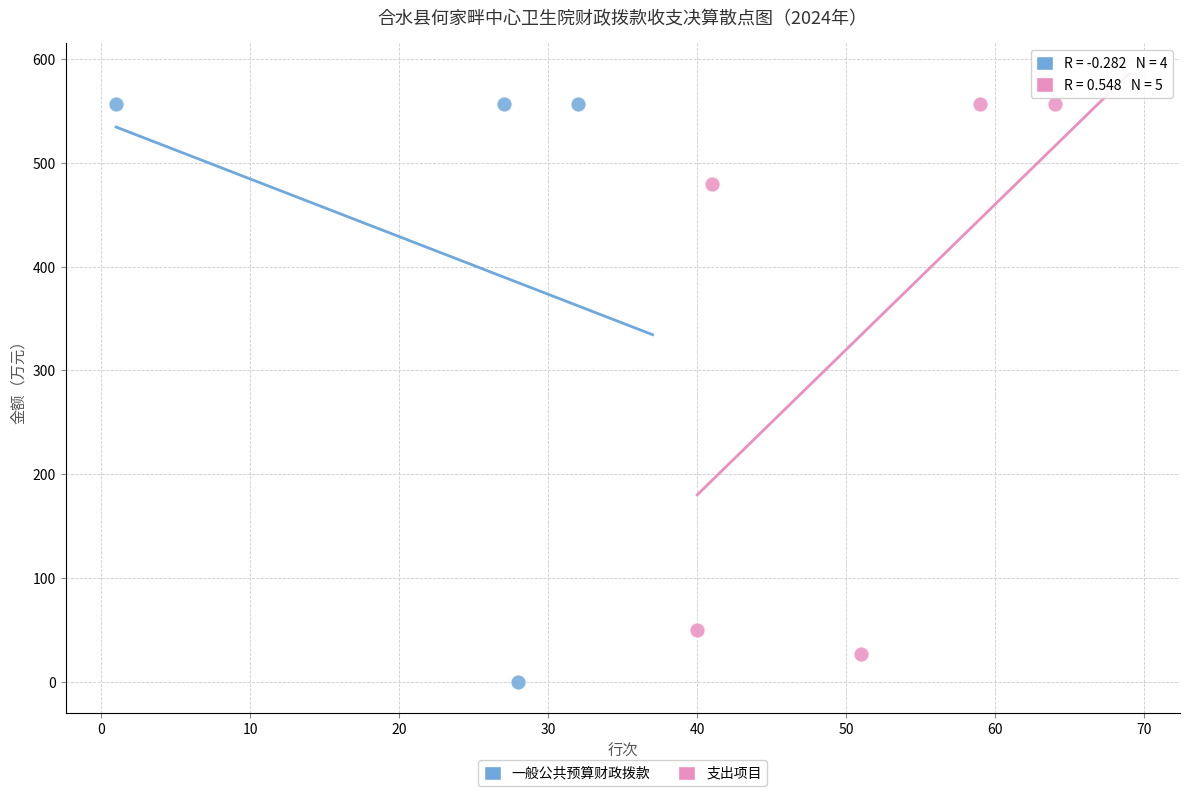

Which series has the widest spread of Y values?

一般公共预算财政拨款